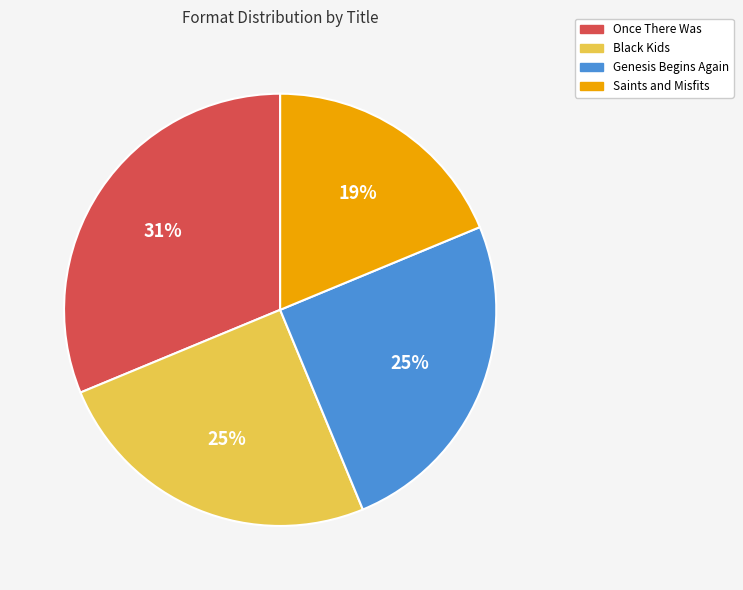

To the nearest percent, what is the average slice percentage?

25%